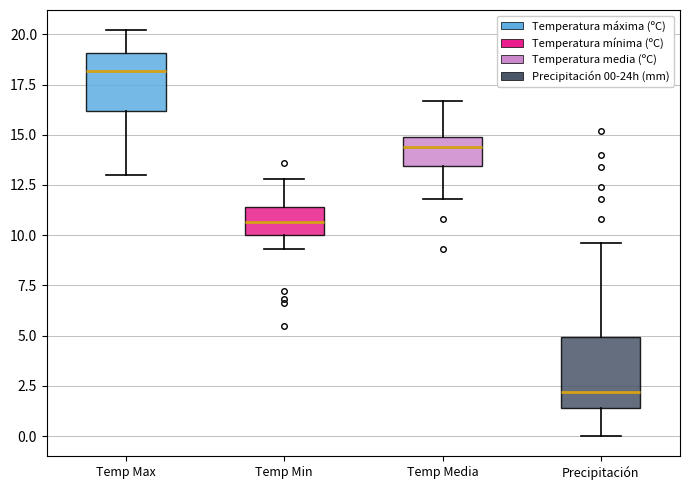

Where does the median line of the box for Temp Media sit on the y-axis? The values are not printed on the chart, so give them approximately, as read against the axis.

14.5